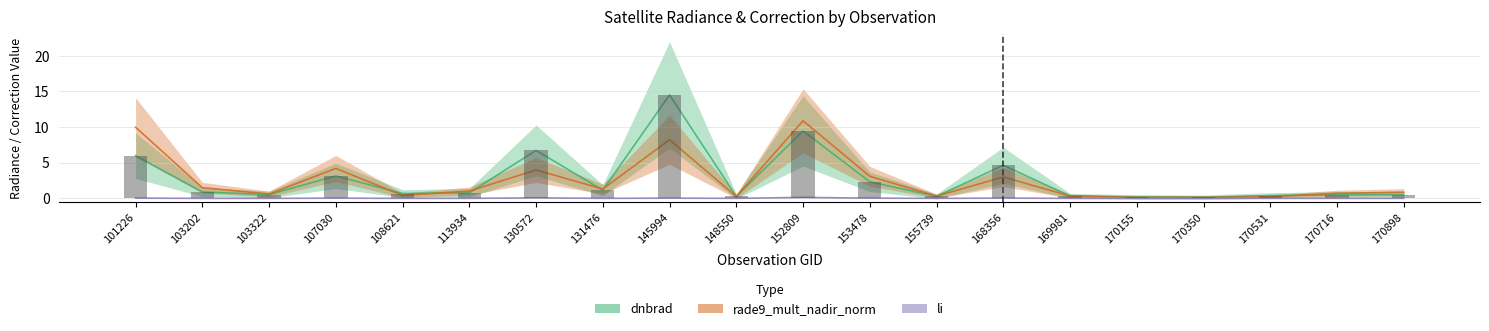

What is the value of the dnbrad bar at the 5th from the left?

0.7